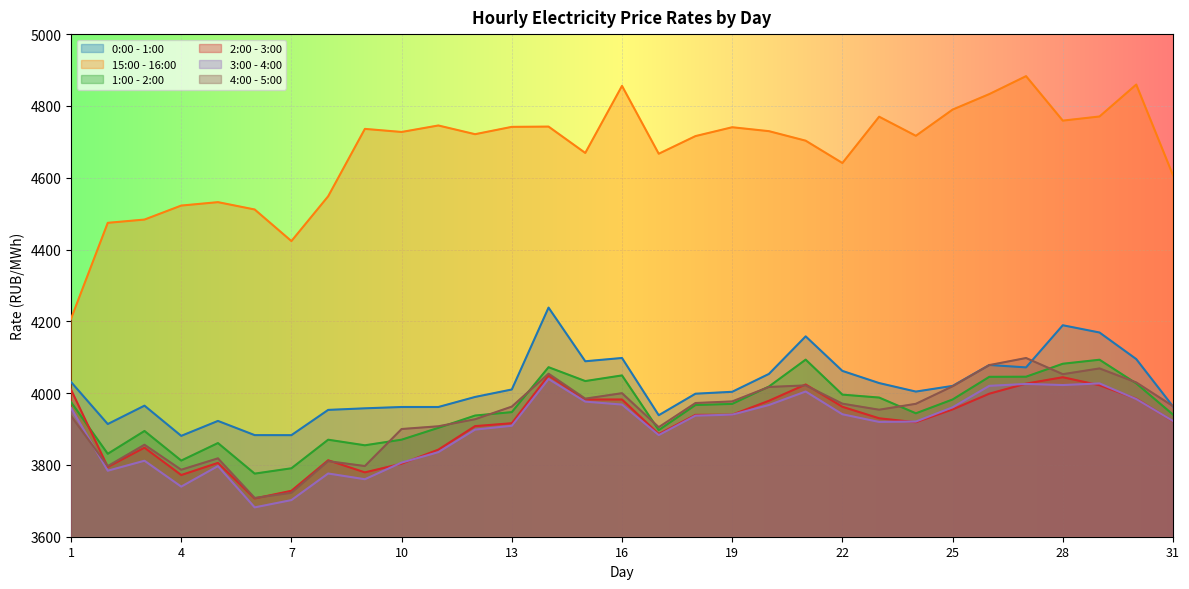

The 3:00 - 4:00 series shows 5377.4 at 26. True or false?

False